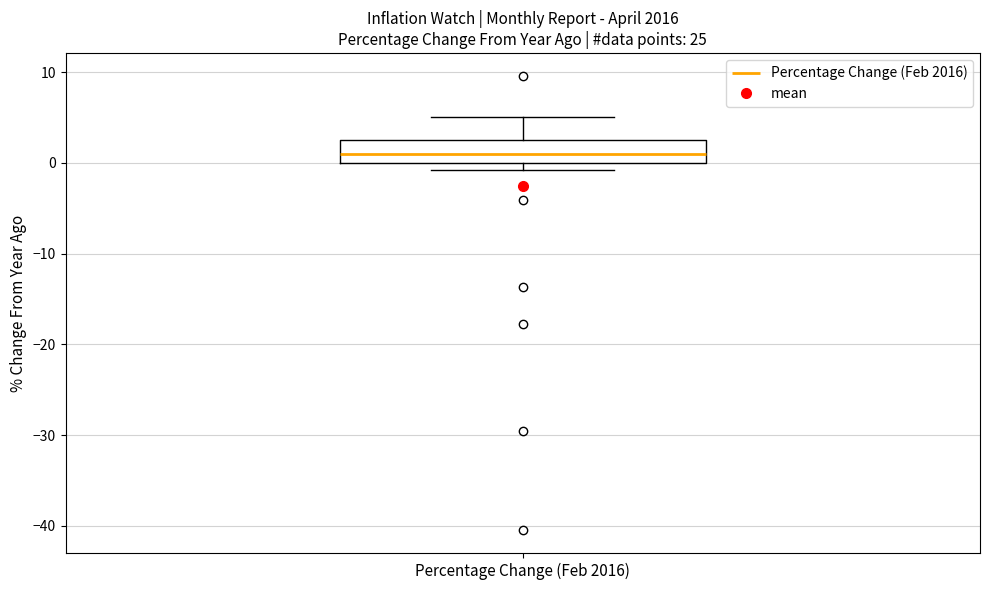

Where is the upper edge of the box for Percentage Change (Feb 2016) on the y-axis? The values are not printed on the chart, so give them approximately, as read against the axis.

3